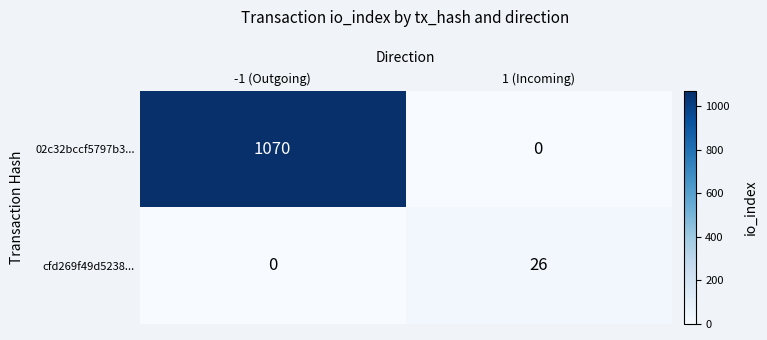

Count the number of data series in this chart.

2